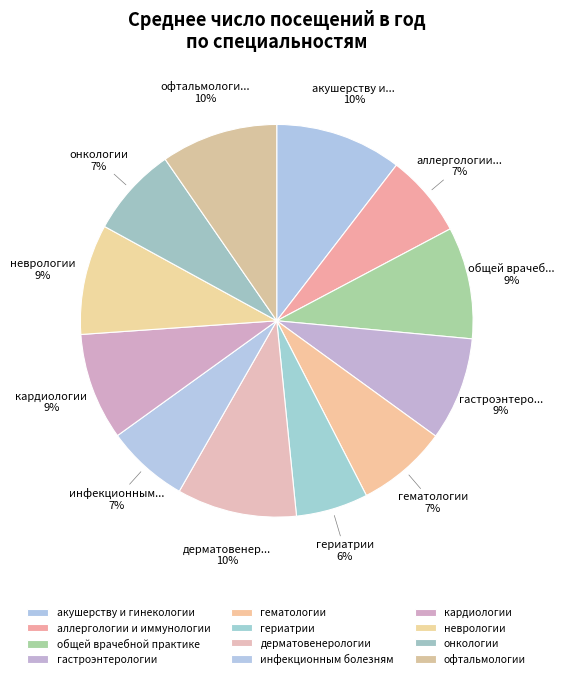

Rank the categories by value from highest to lowest.

акушерству и гинекологии, дерматовенерологии, офтальмологии, общей врачебной практике, неврологии, кардиологии, гастроэнтерологии, гематологии, онкологии, аллергологии и иммунологии, инфекционным болезням, гериатрии